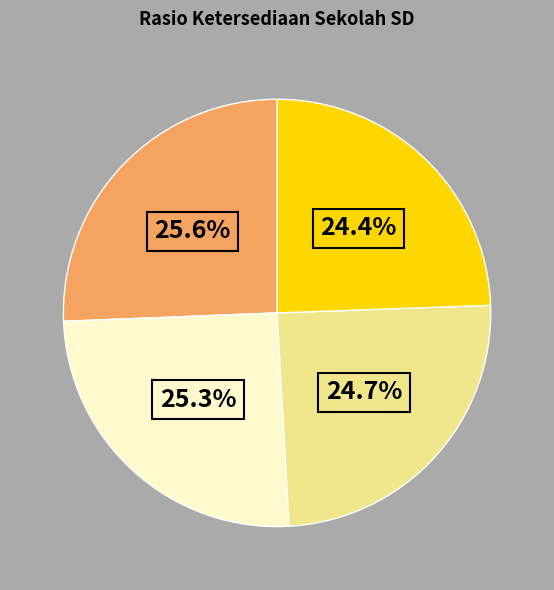

Is there a majority slice in this chart?

No